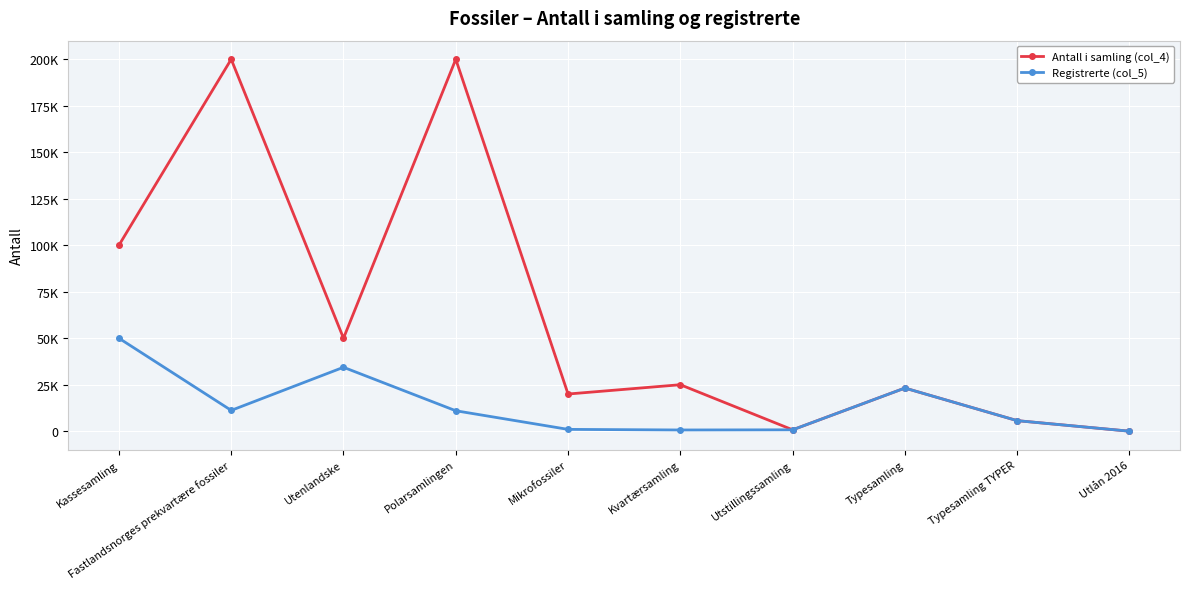

True or false: Antall i samling (col_4) and Registrerte (col_5) cross at least once.

False